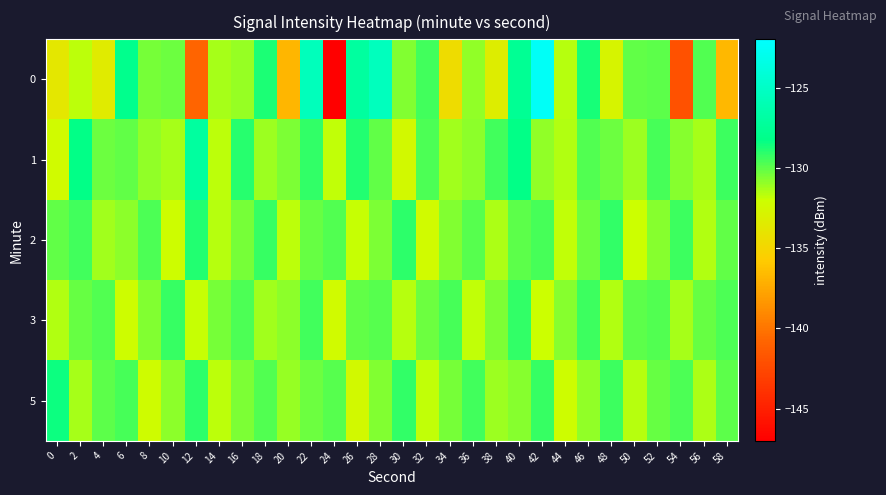

Reading right to left, list all the values displayed in this chart.

0: 58=-136.7	56=-129.8	54=-142.0	52=-129.9	50=-130.1	48=-132.8	46=-128.7	44=-131.6	42=-122.4	40=-127.7	38=-133.3	36=-130.9	34=-134.5	32=-129.5	30=-130.6	28=-125.5	26=-127.0	24=-146.9	22=-125.5	20=-136.8	18=-128.8	16=-131.0	14=-131.3	12=-140.8	10=-130.3	8=-130.4	6=-128.0	4=-133.5	2=-131.7	0=-133.8
1: 58=-129.4	56=-131.3	54=-130.7	52=-129.6	50=-131.1	48=-130.3	46=-129.8	44=-131.5	42=-130.9	40=-128.3	38=-129.5	36=-130.8	34=-131.2	32=-129.7	30=-132.4	28=-130.1	26=-128.9	24=-131.8	22=-129.2	20=-130.5	18=-131.1	16=-129.0	14=-131.7	12=-127.0	10=-131.3	8=-131.0	6=-130.1	4=-130.2	2=-128.3	0=-132.3
2: 58=-130.1	56=-131.5	54=-129.4	52=-130.7	50=-132.0	48=-129.2	46=-130.3	44=-131.8	42=-129.6	40=-130.0	38=-131.4	36=-129.9	34=-130.6	32=-132.3	30=-129.1	28=-130.5	26=-131.9	24=-129.8	22=-130.2	20=-131.7	18=-129.3	16=-130.4	14=-131.6	12=-128.9	10=-132.1	8=-129.7	6=-130.8	4=-131.2	2=-129.5	0=-130.1
3: 58=-129.7	56=-130.2	54=-131.3	52=-129.8	50=-130.0	48=-131.5	46=-129.4	44=-130.7	42=-132.0	40=-129.2	38=-130.5	36=-131.8	34=-129.6	32=-130.3	30=-131.6	28=-129.9	26=-130.1	24=-132.3	22=-129.5	20=-130.8	18=-131.2	16=-129.7	14=-130.4	12=-131.9	10=-129.3	8=-130.6	6=-132.1	4=-129.8	2=-130.2	0=-131.5
5: 58=-130.0	56=-131.4	54=-129.7	52=-130.2	50=-131.6	48=-129.4	46=-130.9	44=-132.1	42=-129.3	40=-130.7	38=-131.1	36=-129.5	34=-130.4	32=-131.8	30=-129.2	28=-130.6	26=-132.4	24=-129.9	22=-130.3	20=-131.0	18=-129.8	16=-130.5	14=-131.7	12=-129.1	10=-130.8	8=-132.2	6=-129.6	4=-130.0	2=-131.3	0=-128.5